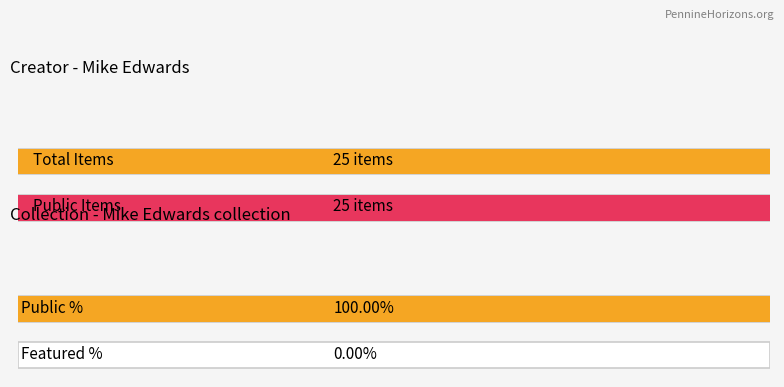

The value of public at 21 is 0. True or false?

False